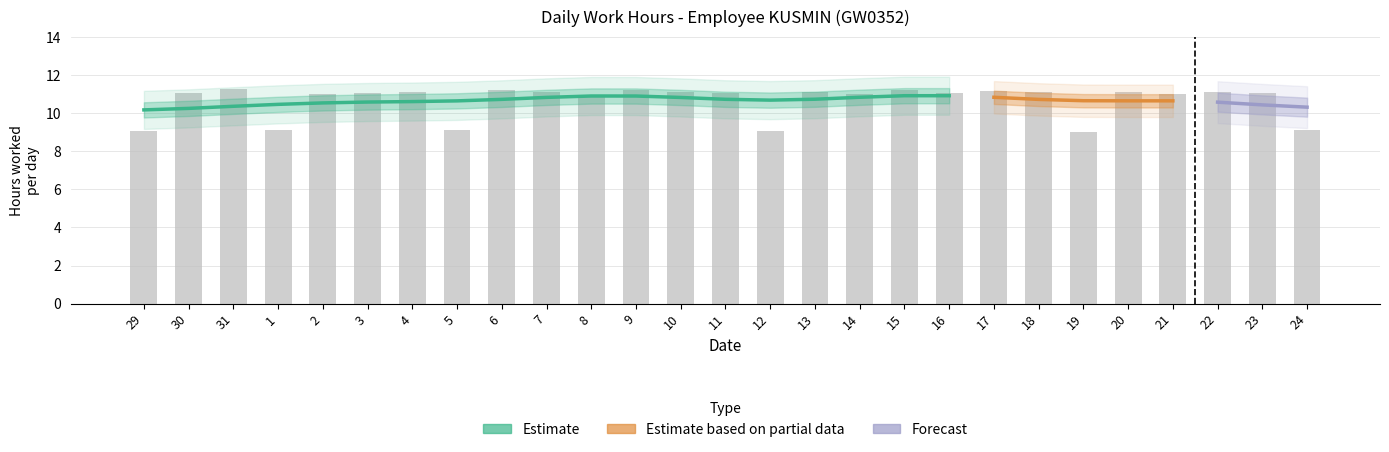

How many data points are less than 11?

7